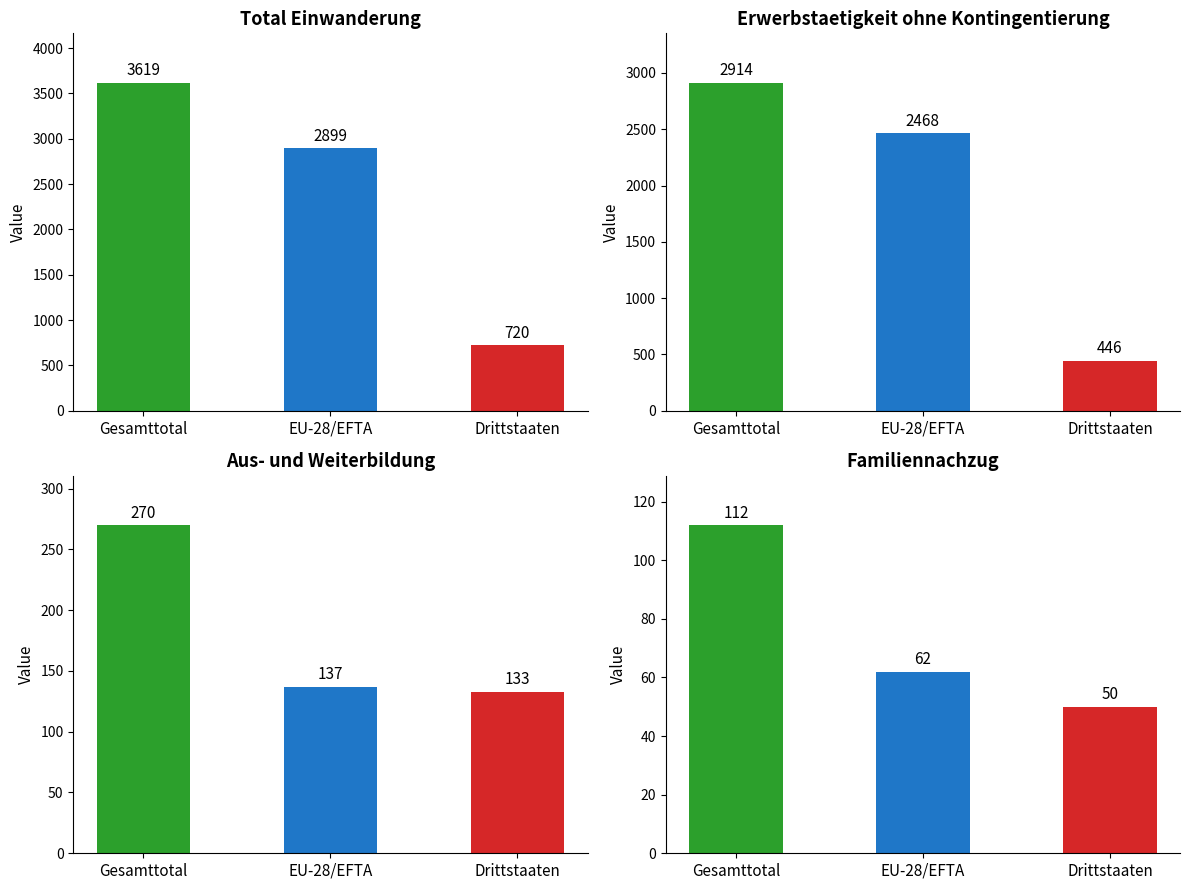

What position from the right is EU-28/EFTA?

2